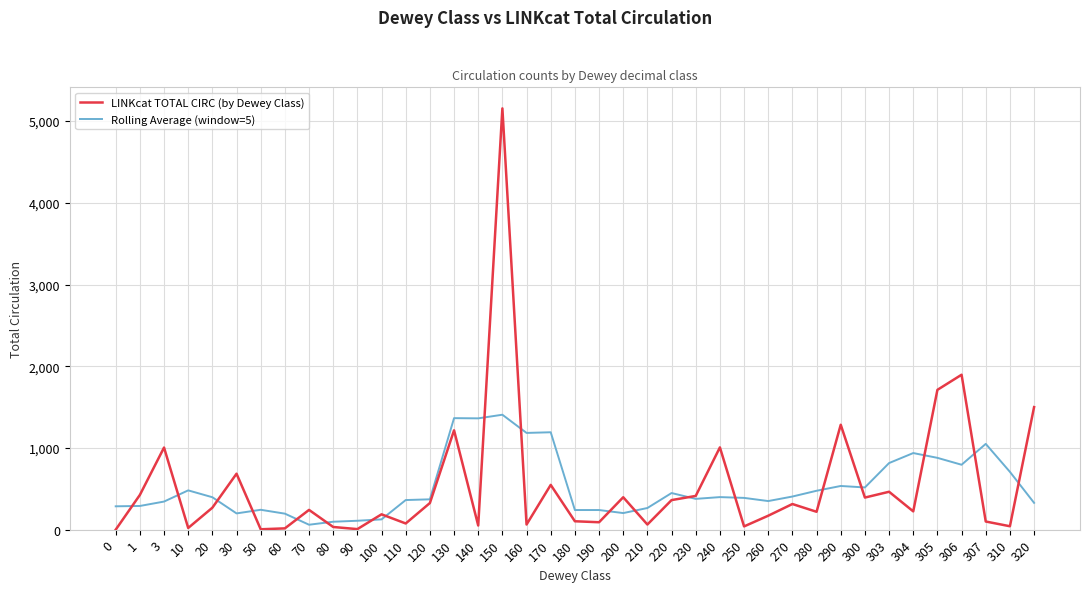

Is it true that LINKcat TOTAL CIRC (by Dewey Class) equals 103.0 at 180?

True